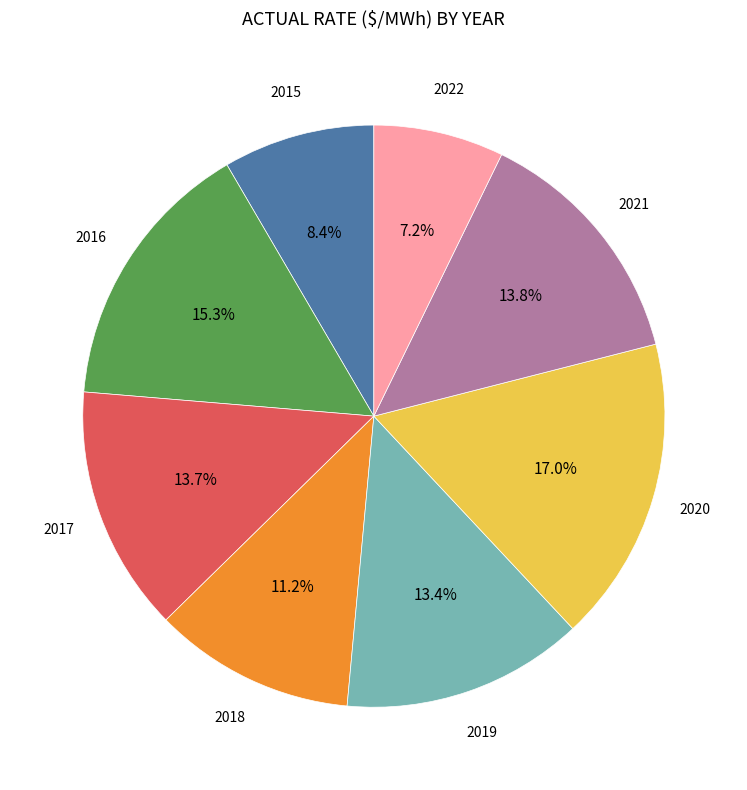

Is there a majority slice in this chart?

No